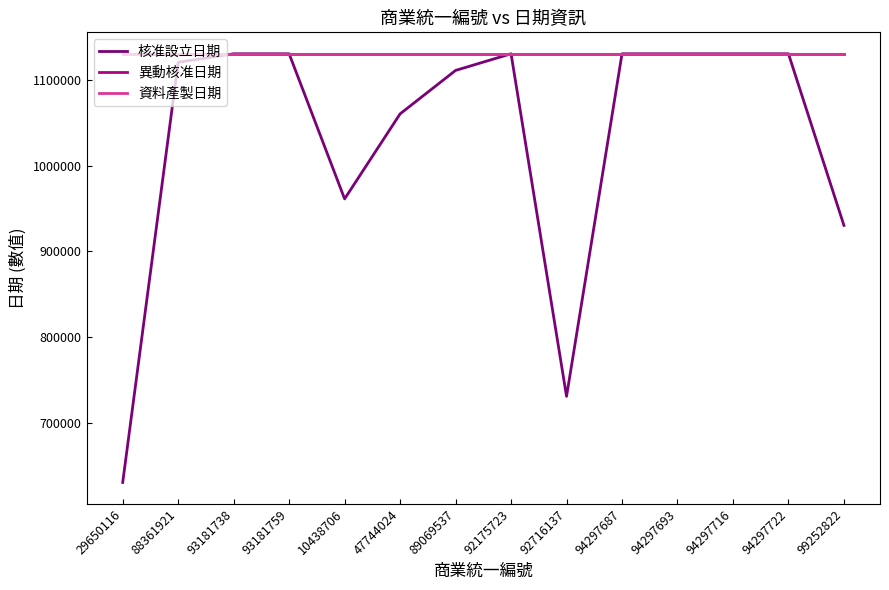

True or false: 核准設立日期 and 異動核准日期 intersect in this chart.

False